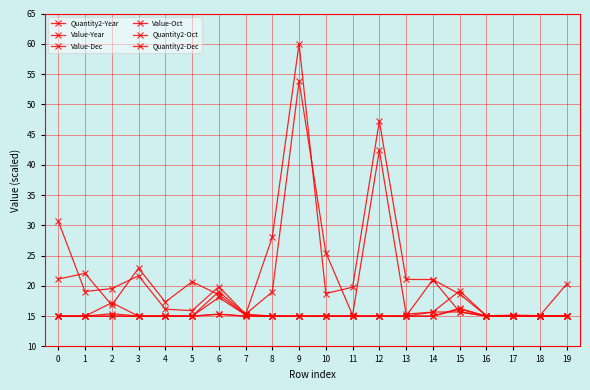

The value of Quantity2-Year at 1 is 5.6. True or false?

False